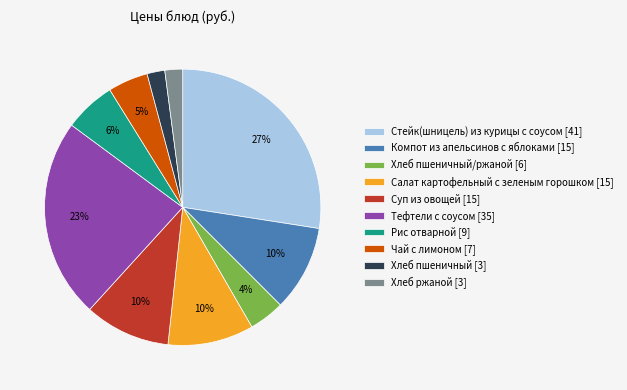

To the nearest percent, what is the difference between the largest and smallest slice percentages?

25%